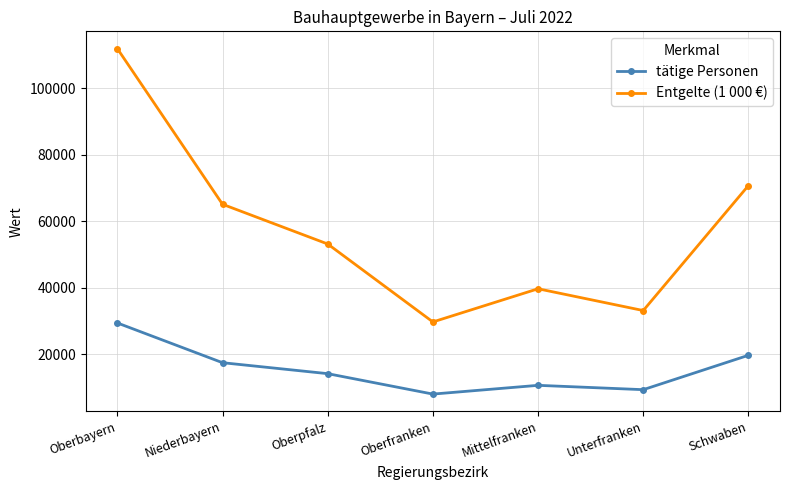

Count the number of data series in this chart.

2